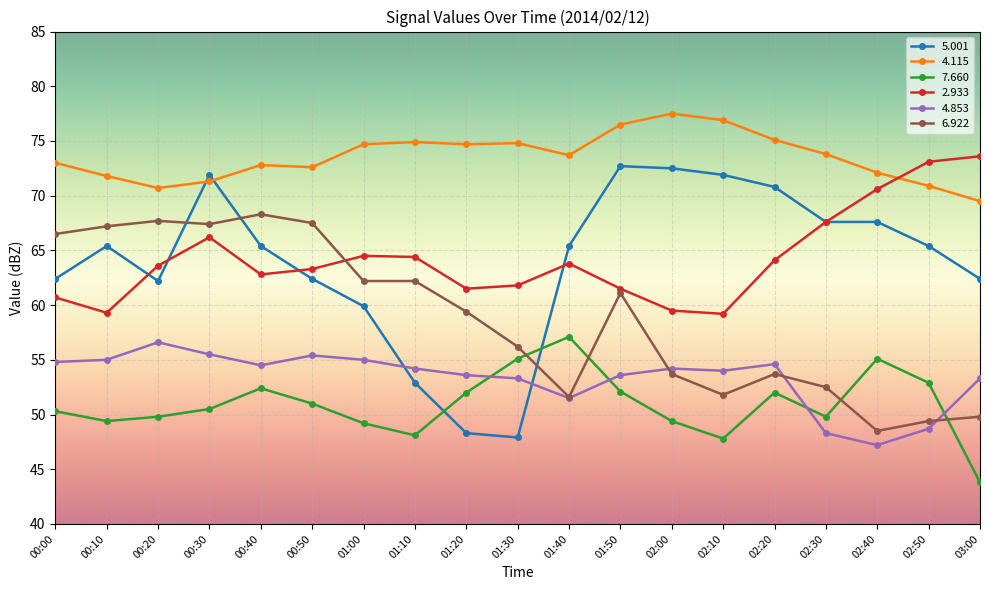

At 02:50, list the series in order from smallest to largest.

4.853, 6.922, 7.660, 5.001, 4.115, 2.933